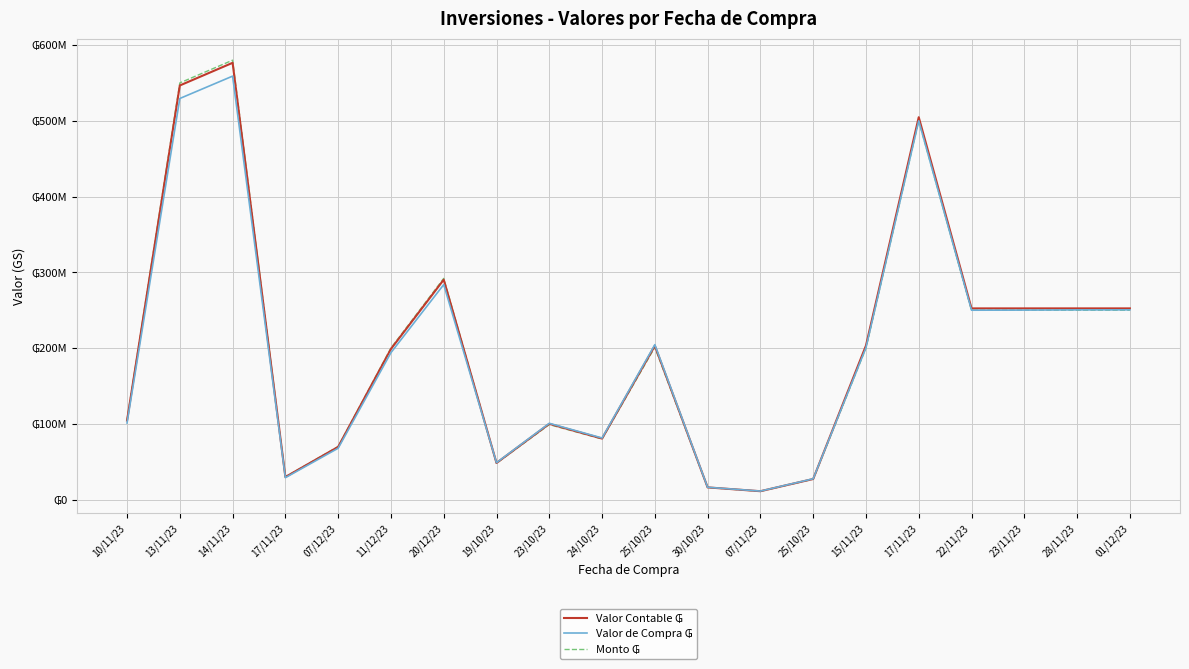

At which category does Valor de Compra ₲ reach its first local valley?

17/11/23